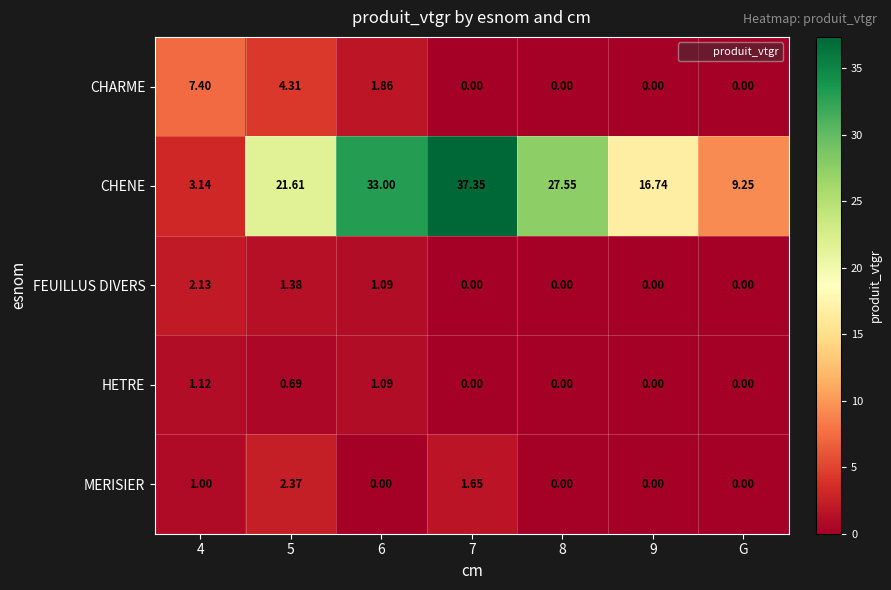

Which series has the largest range (max minus min)?

CHENE